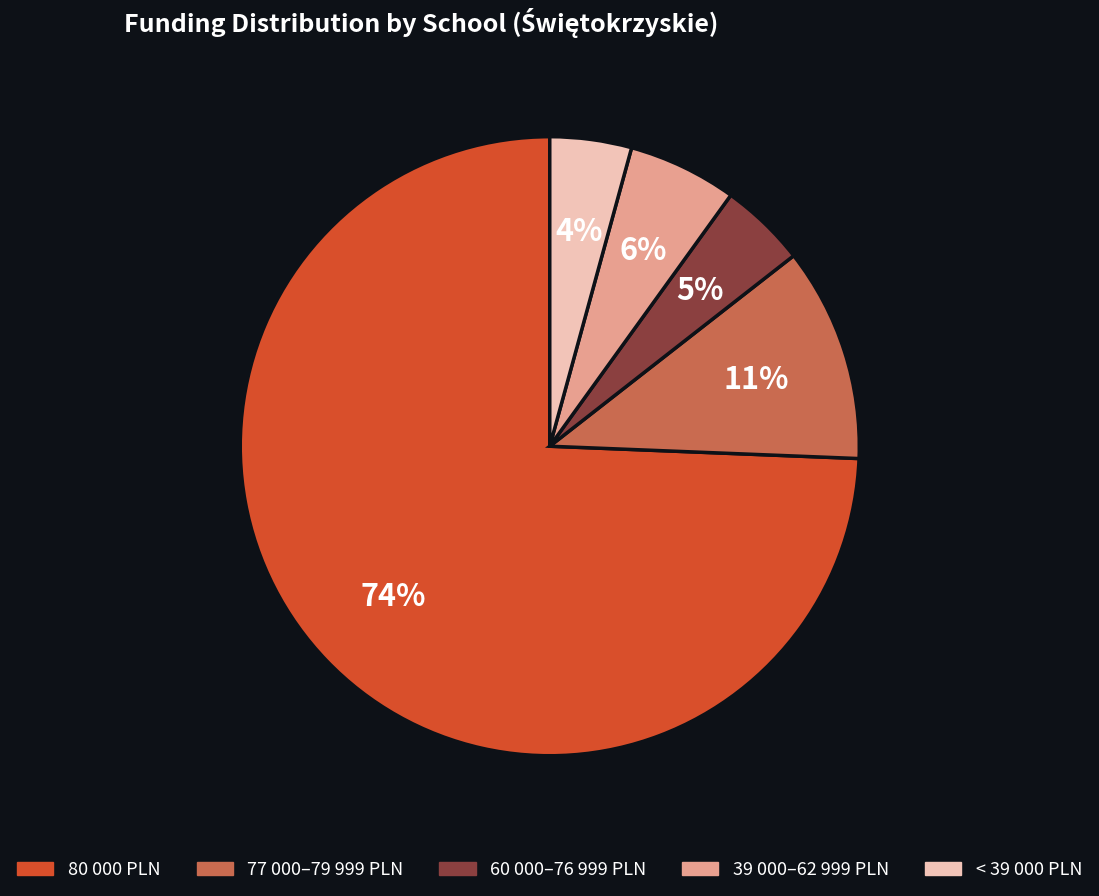

To the nearest percent, what is the difference between the largest and smallest slice percentages?

70%